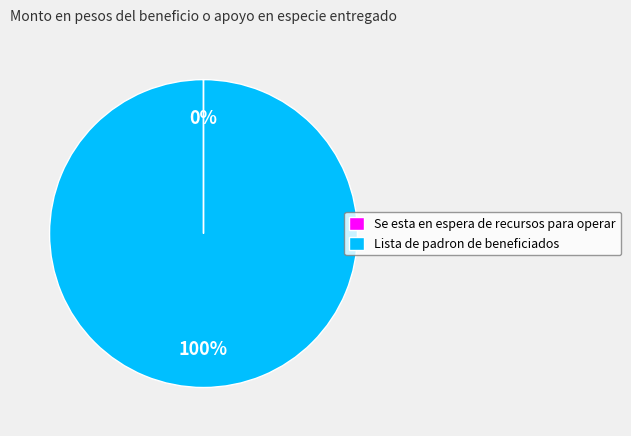

True or false: Lista de padron de beneficiados accounts for 87% of the total.

False